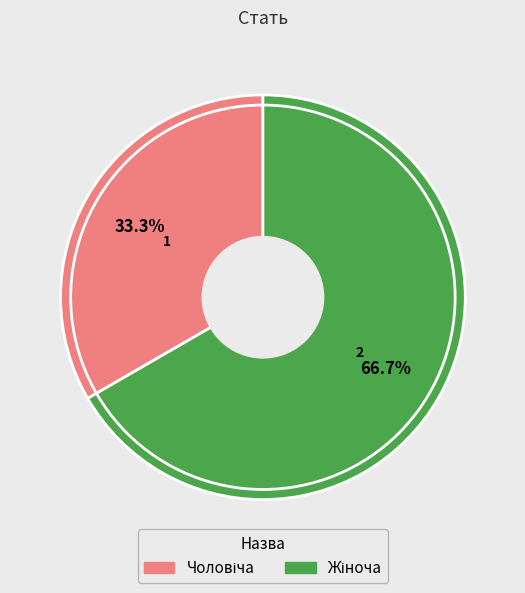

Is there a majority slice in this chart?

Yes